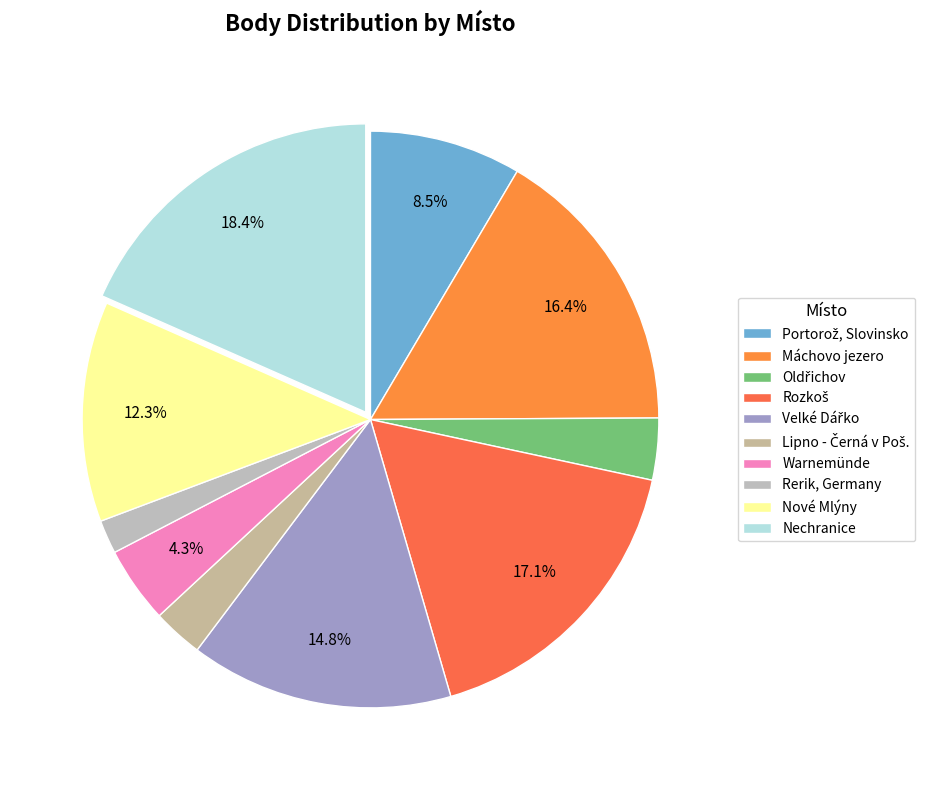

How many slices are in this pie chart?

10